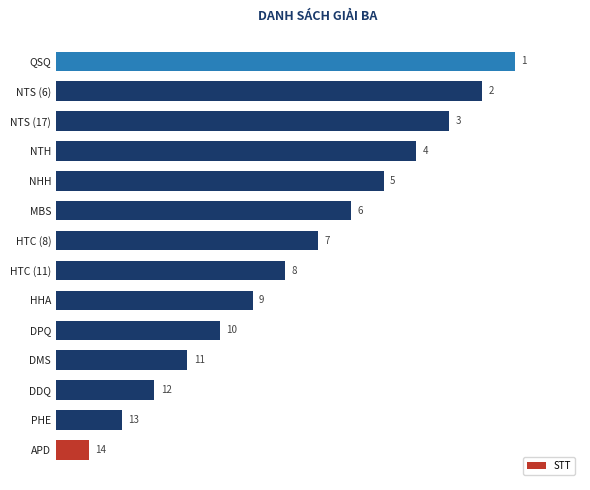

How many series are shown in this chart?

1